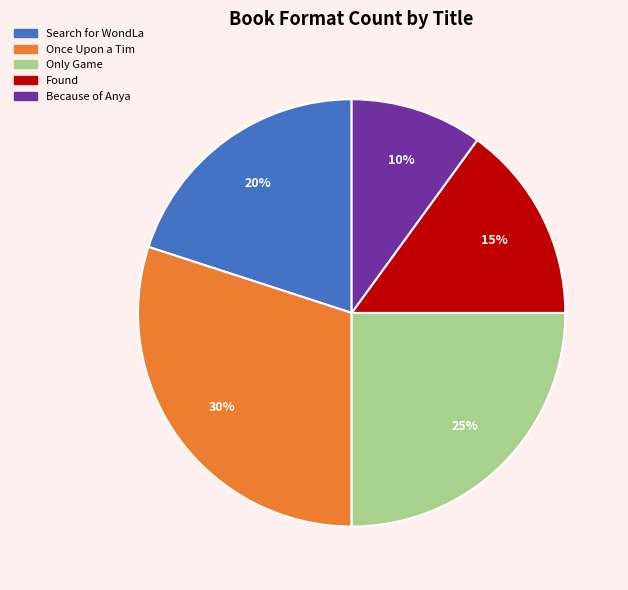

The Found slice represents 26% of the pie. True or false?

False